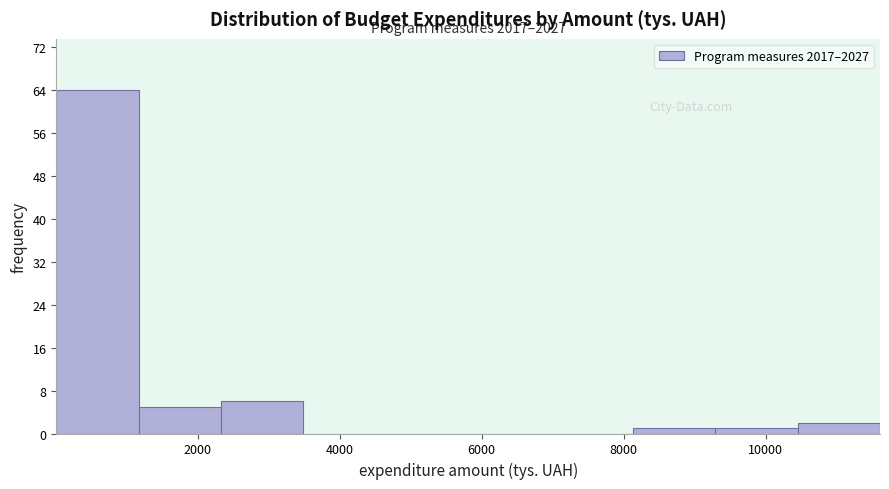

Over which range of the x-axis is the bar tallest?

0 to 1200